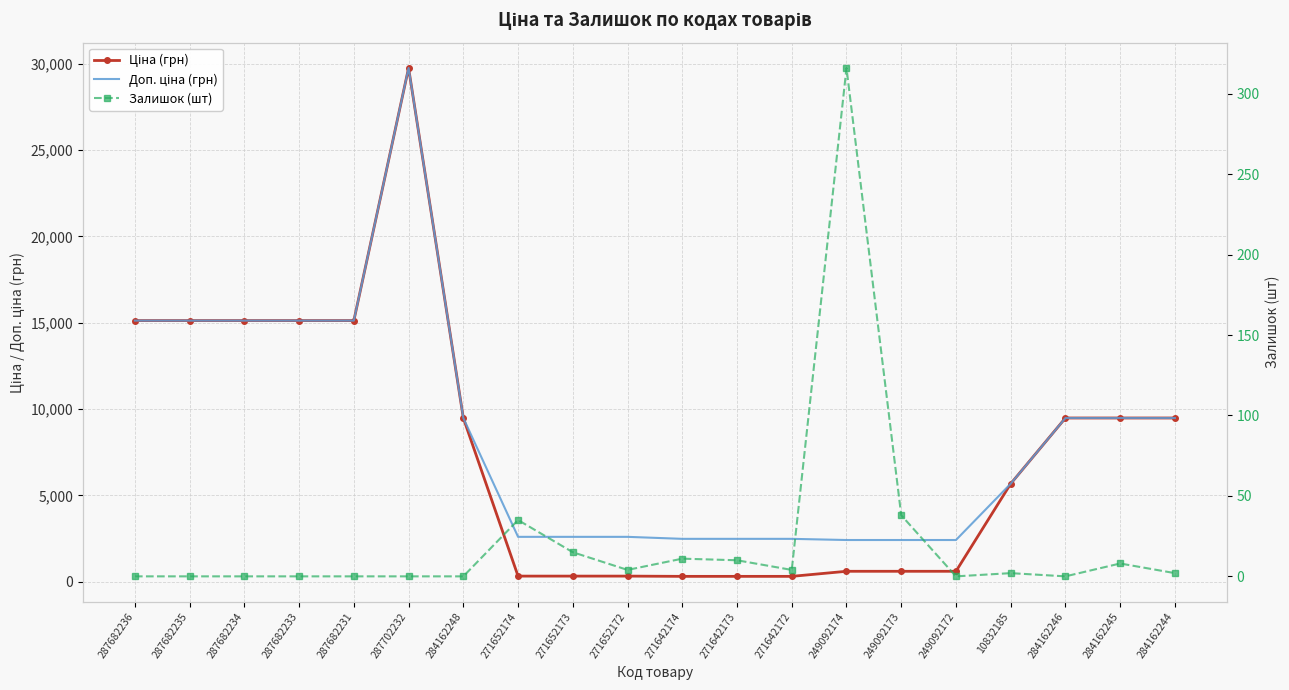

The value of Ціна (грн) at 287702232 is 39279.8. True or false?

False